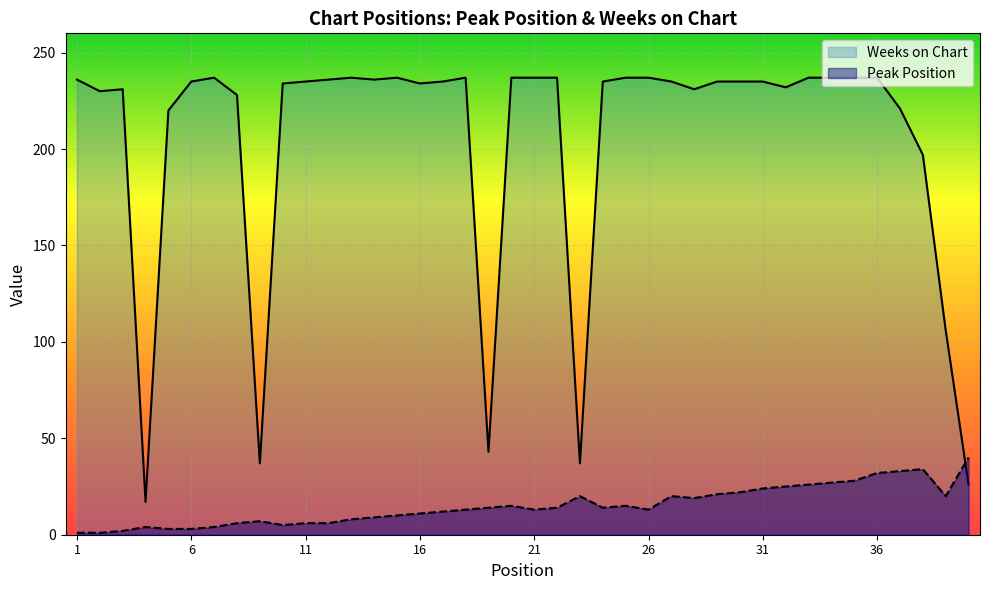

Which series ends up on top after the final intersection of Weeks on Chart and Peak Position?

Peak Position